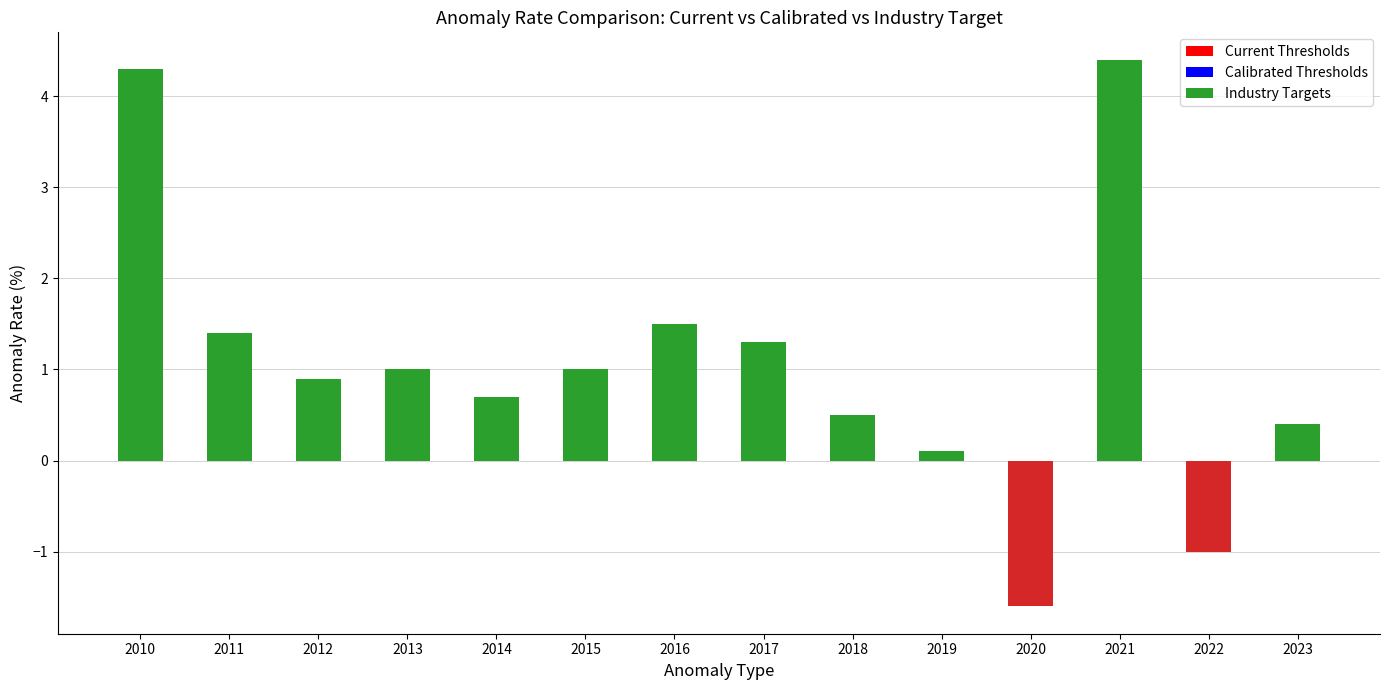

What is the difference between the second highest and minimum values?

5.9